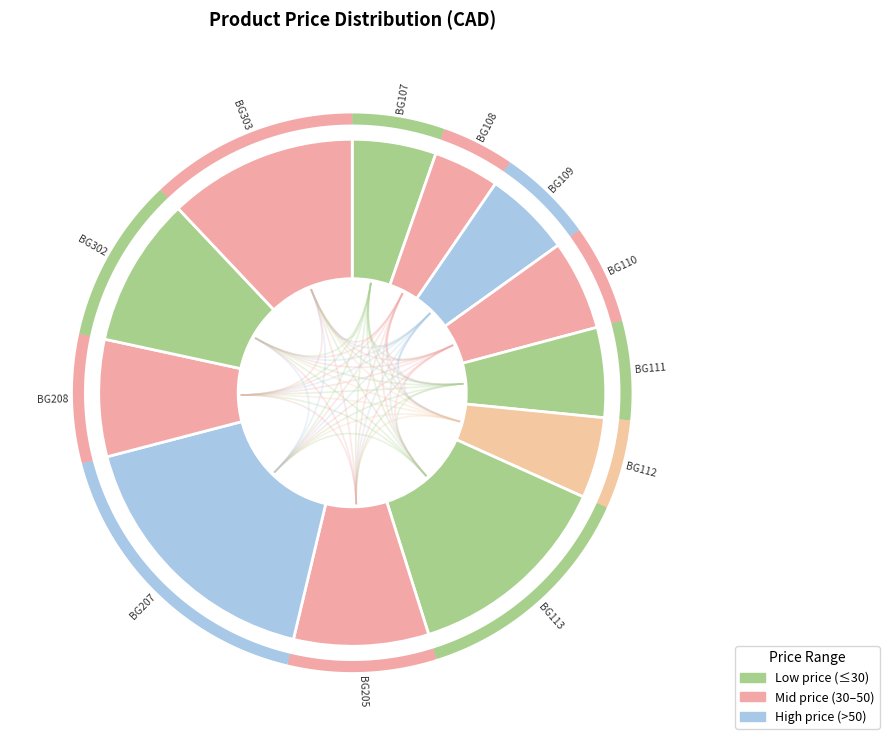

What is the ratio of the value at BG113 to the value at BG208?

1.8